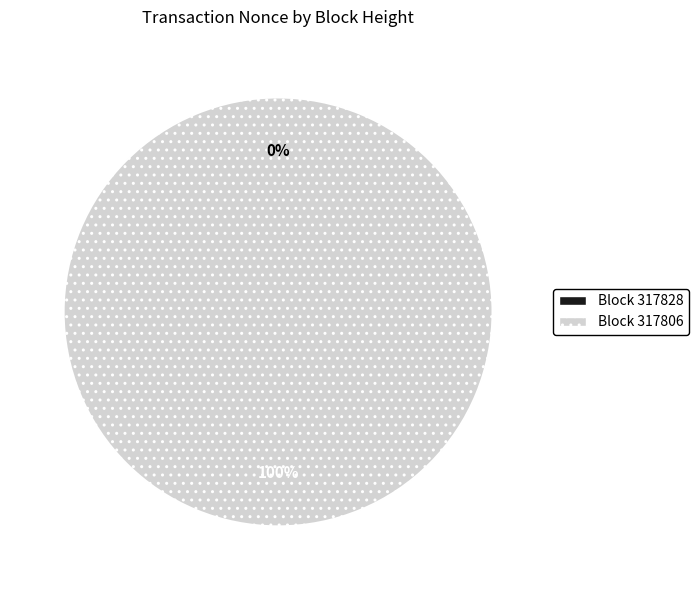

What percentage do 317828 and 317806 together represent?

100.0%